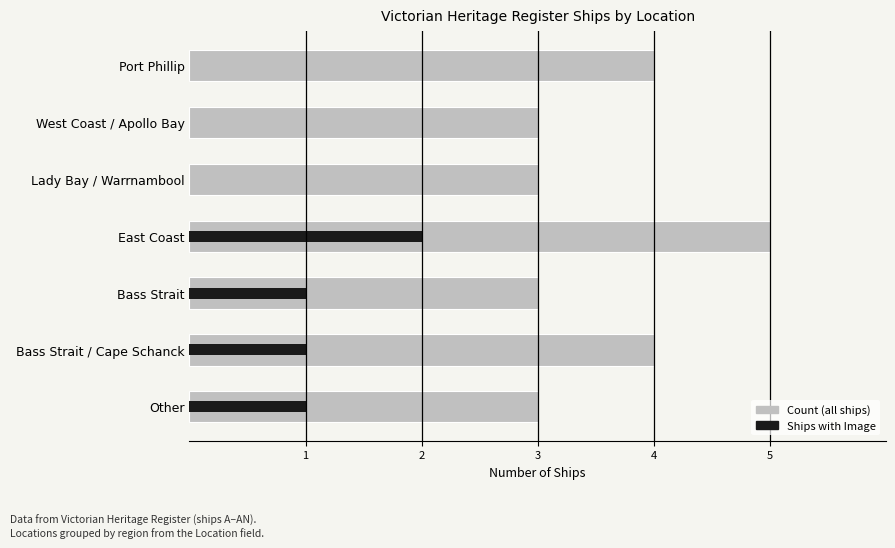

What is the spread (max minus min) of values at East Coast?

3